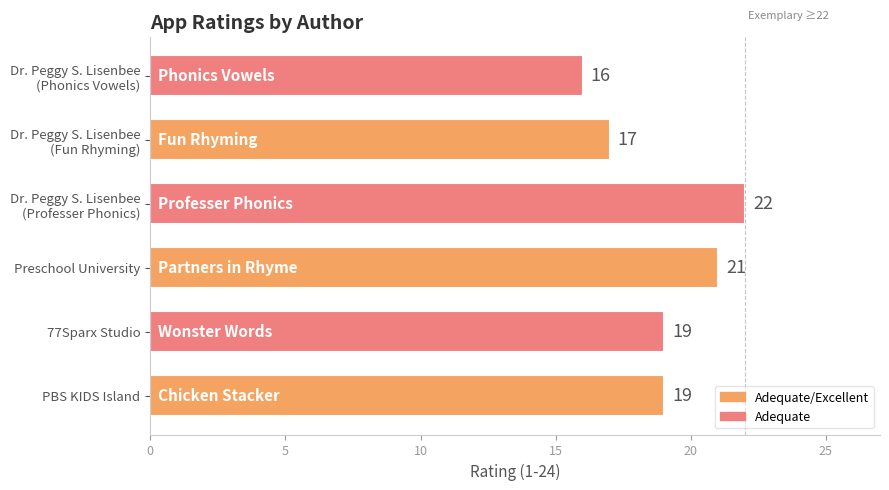

What is the smallest value displayed?

16